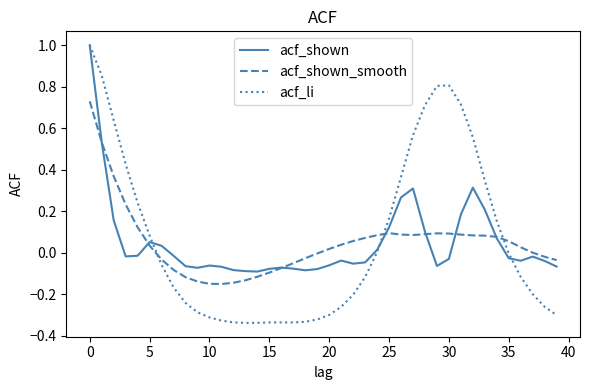

What is the maximum value for acf_shown?

1.0